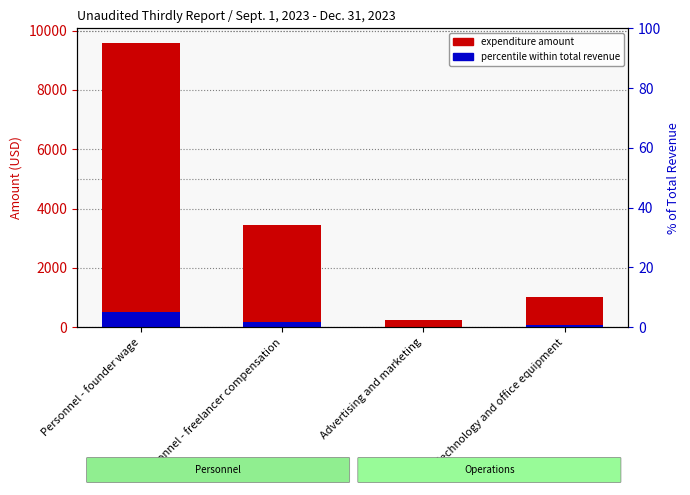

List the labels in order of % of total revenue value, largest first.

Personnel - founder wage, Personnel - freelancer compensation, Technology and office equipment, Advertising and marketing